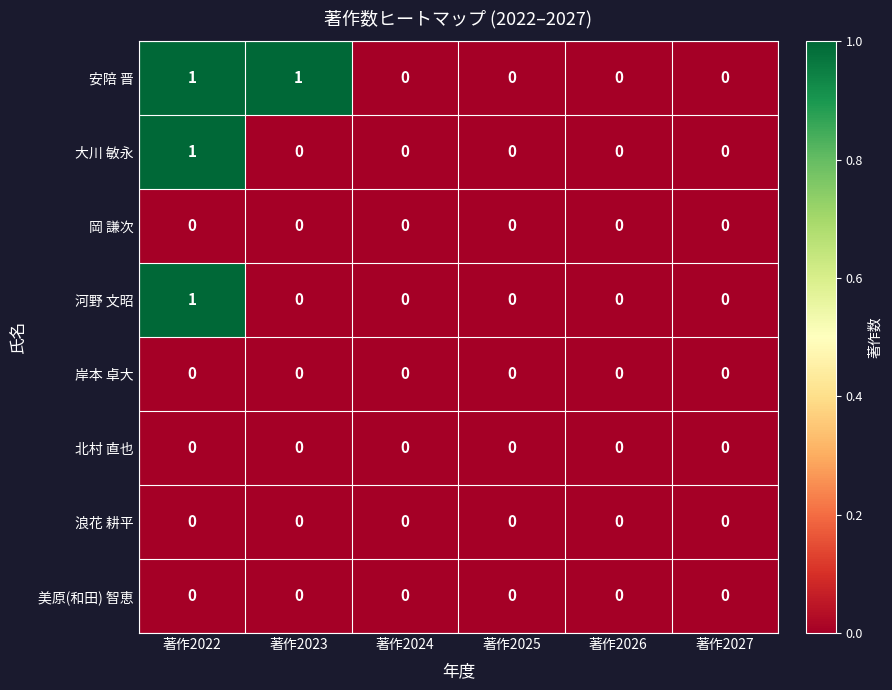

Is it true that 美原(和田) 智恵 equals 0 at 著作2026?

True